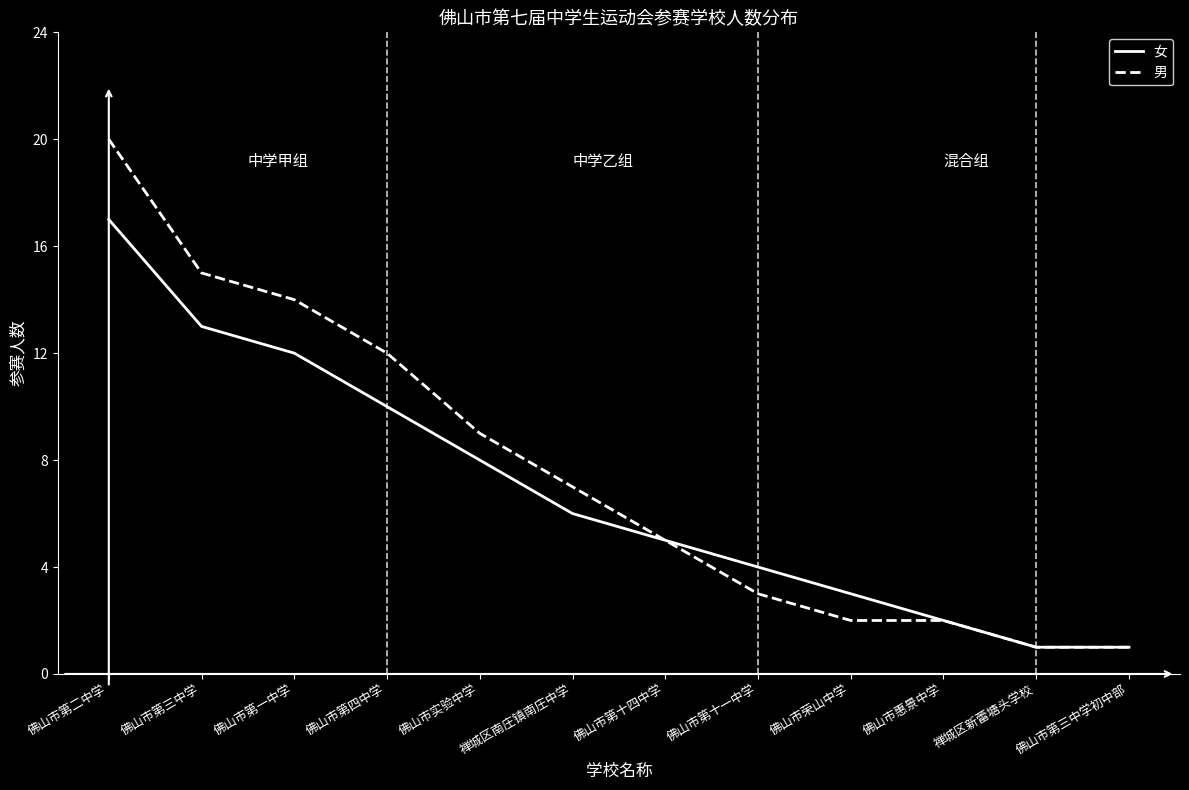

Does the chart have visible grid lines?

No